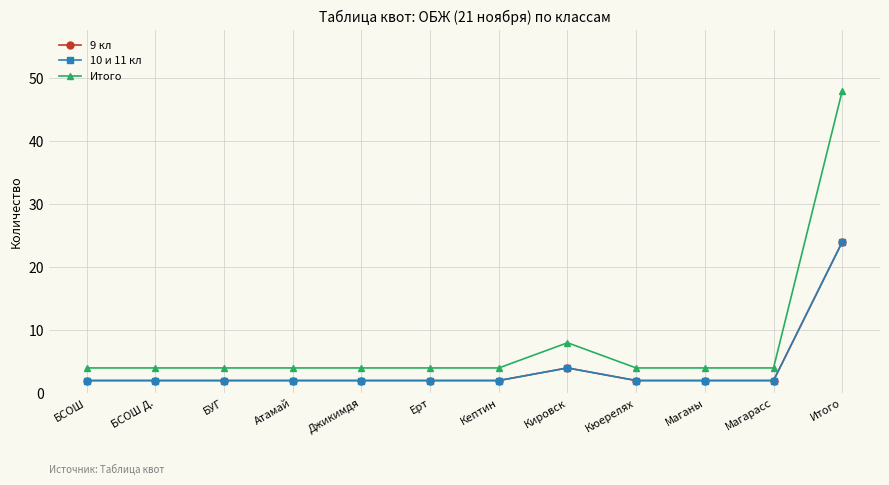

What is the lowest value of the 9 кл series?

2